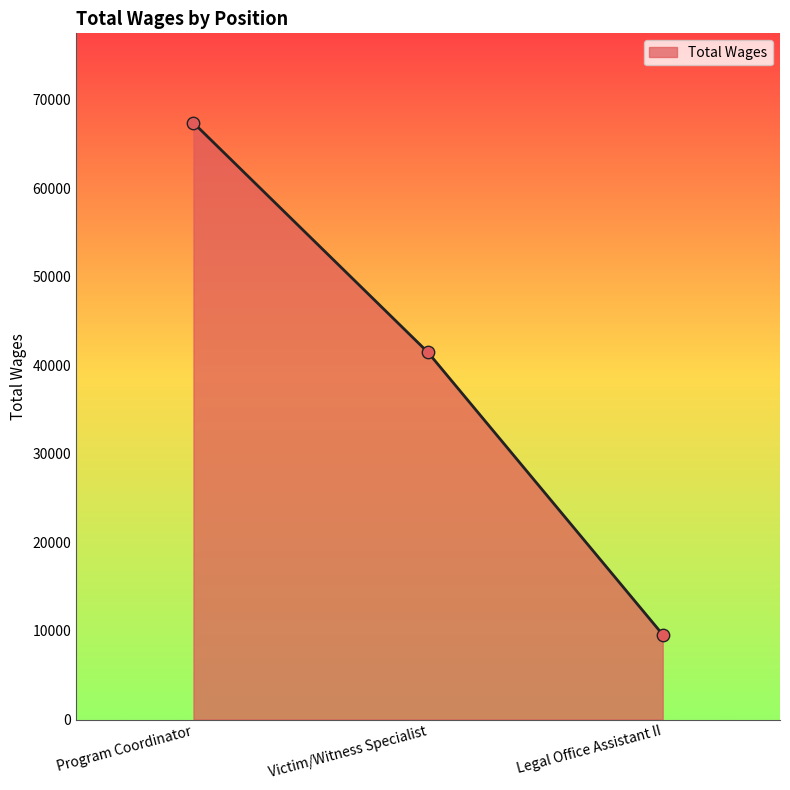

Approximately how many times larger is the value at Legal Office Assistant II compared to Program Coordinator?

0.1